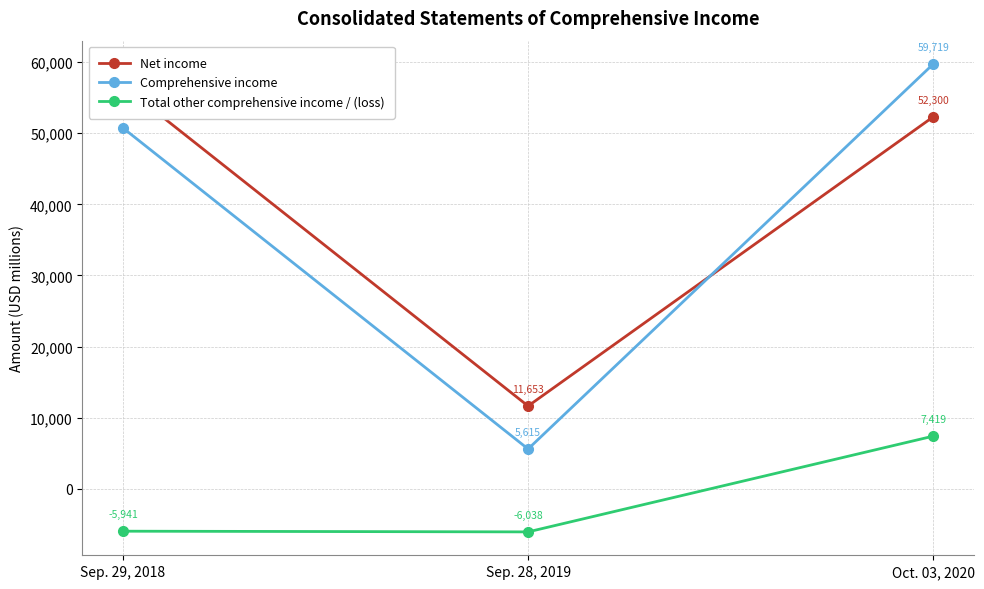

Which series has the largest total across all categories?

Net income